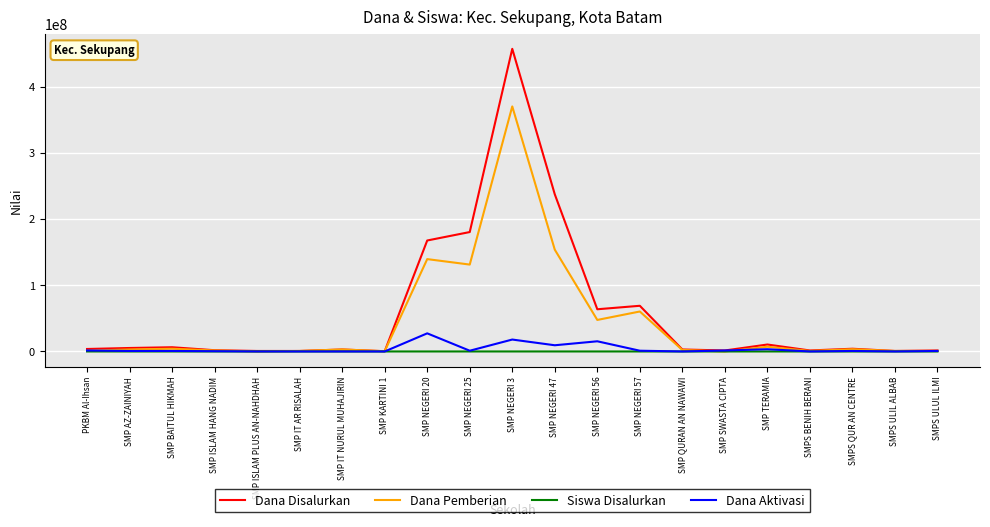

What is the highest value of the Siswa Disalurkan series?

753